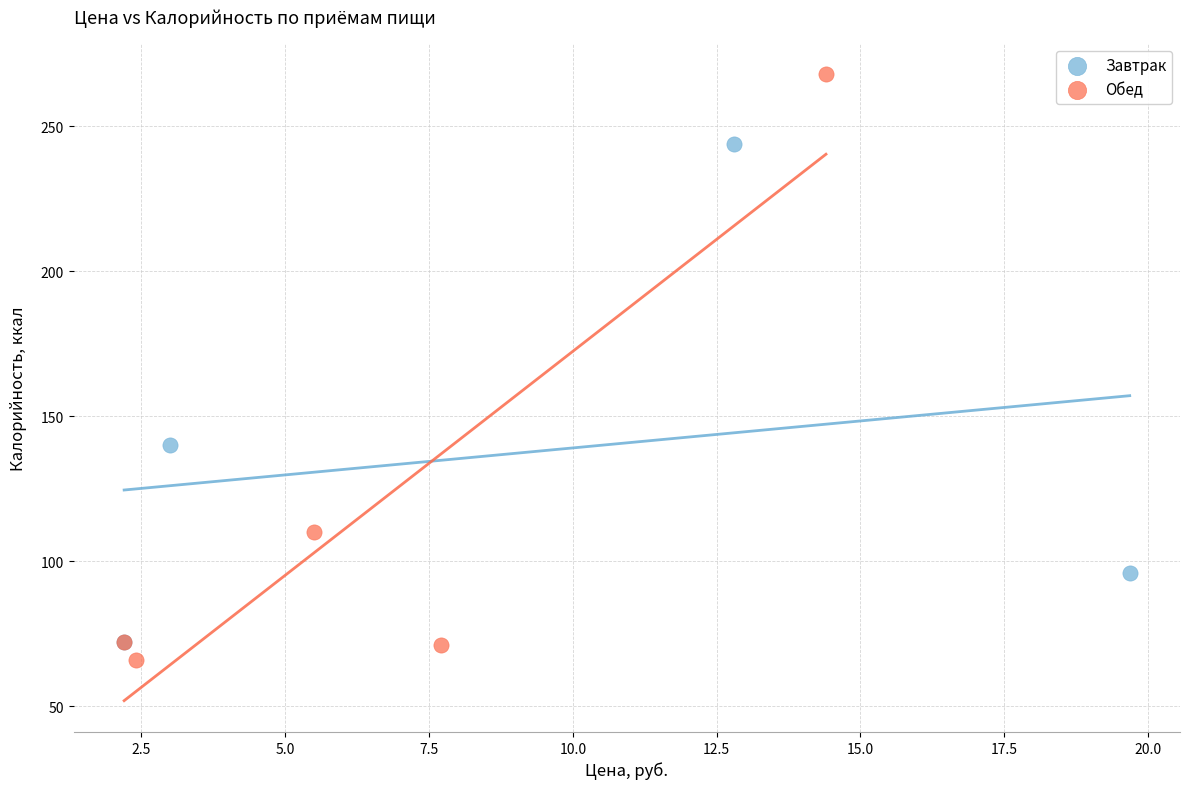

Which series contains the highest Y value?

Обед